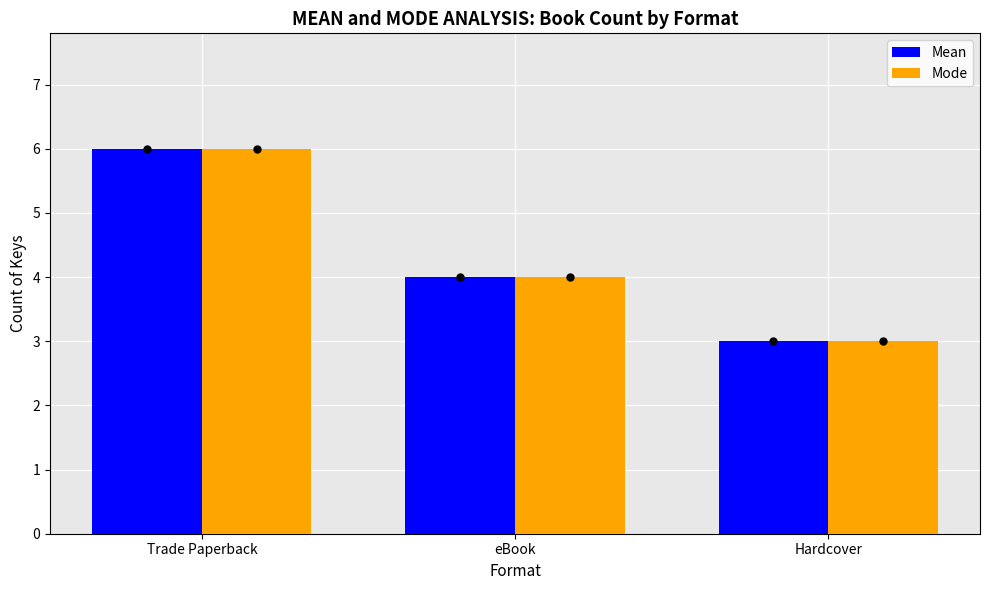

List the labels in order of Mean value, largest first.

Trade Paperback, eBook, Hardcover